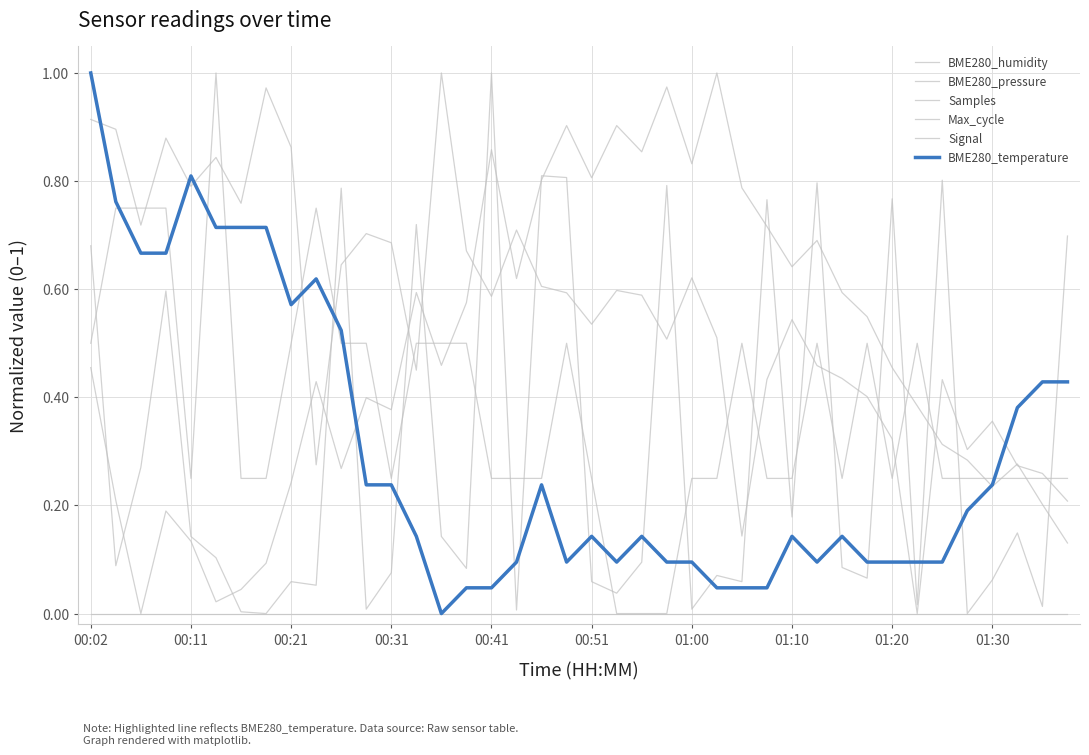

How many lines are shown in the chart?

6